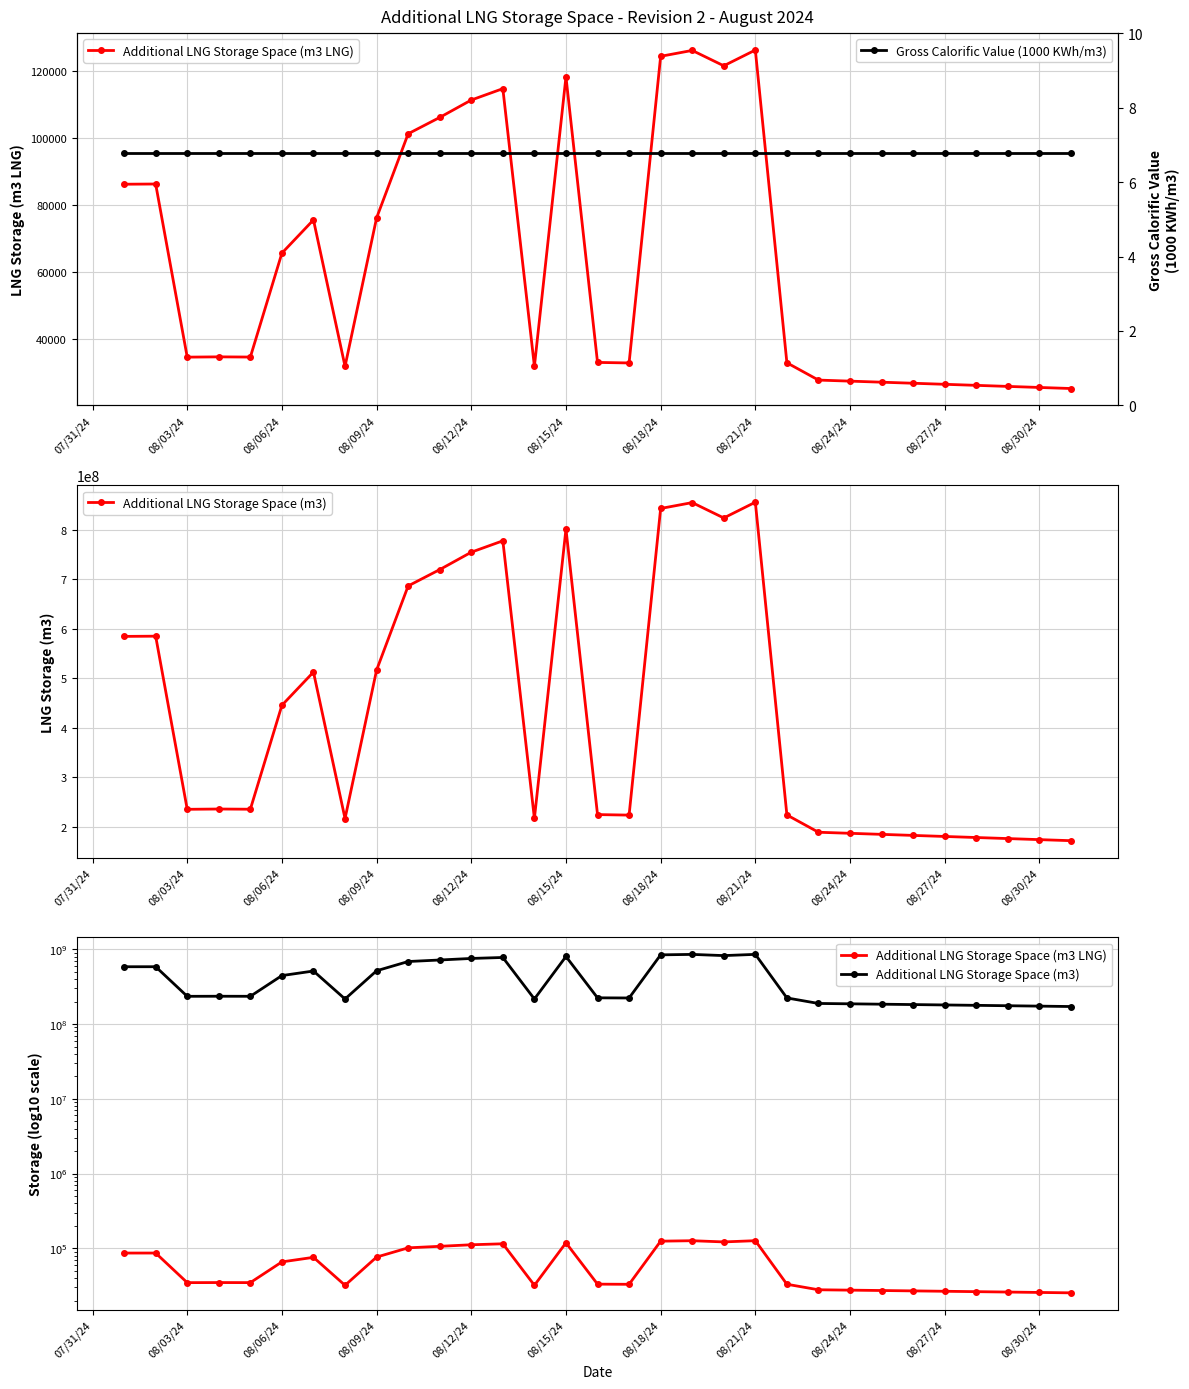

True or false: Gross Calorific Value (1000 KWh/m3) and Additional LNG Storage Space (m3 LNG) intersect in this chart.

False